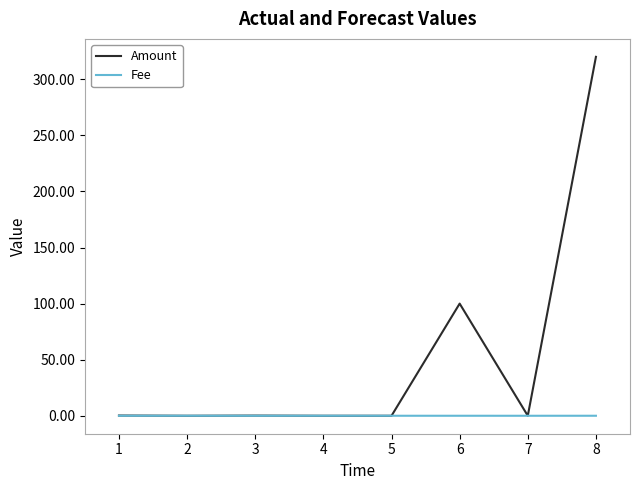

The value of Amount at 5 is 0.0. True or false?

True